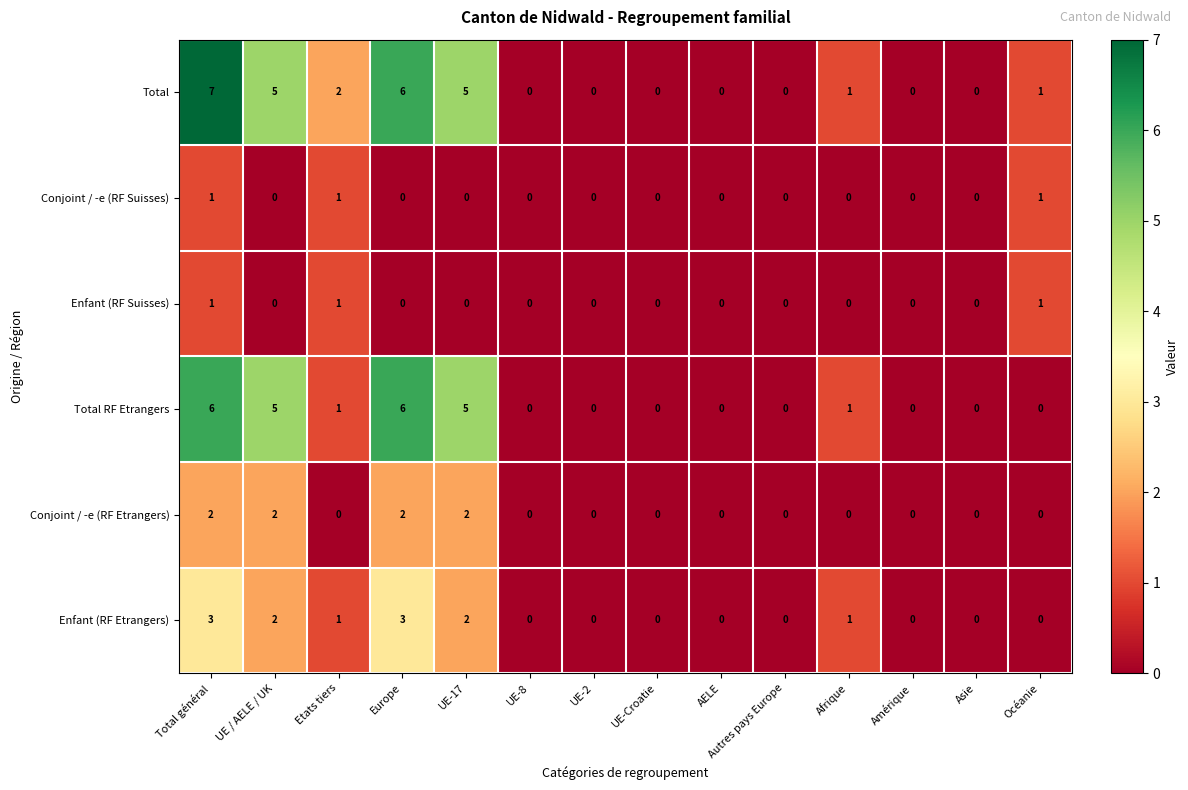

What is the sum of all Enfant (RF Suisses) values?

3